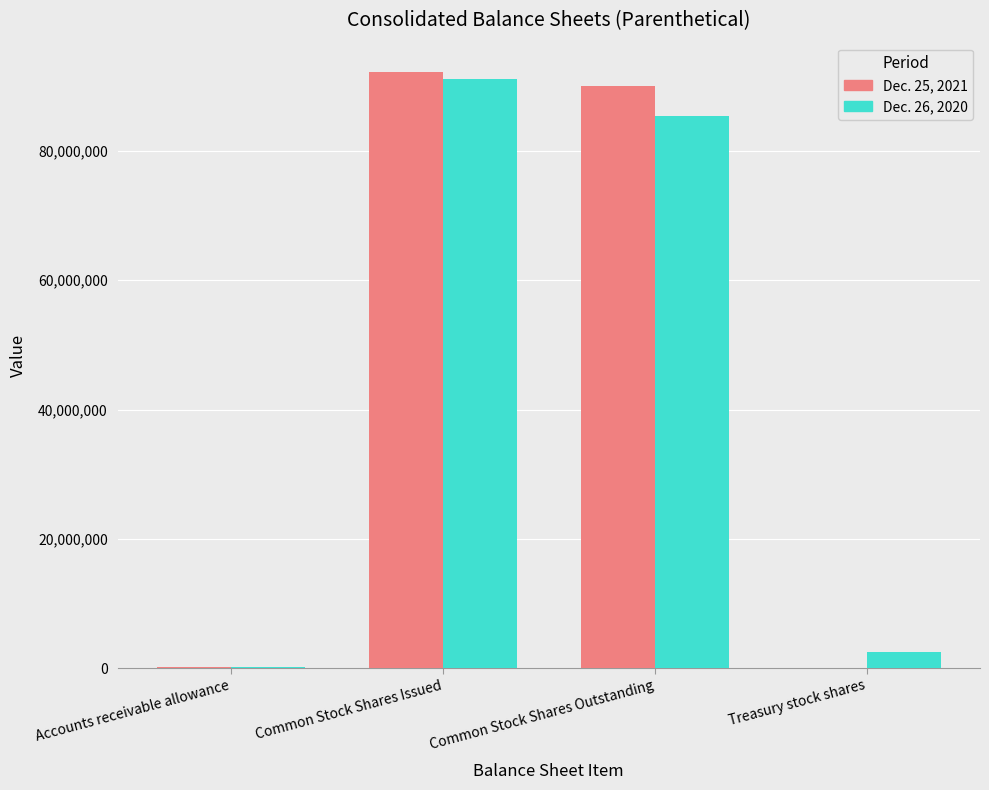

Where is Dec. 26, 2020 nearest to the value 45617203?

Common Stock Shares Outstanding